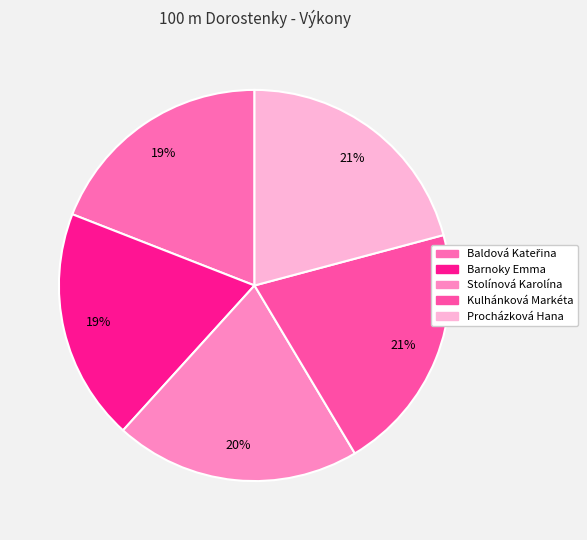

To the nearest percent, what percentage of the pie is Kulhánková Markéta?

21%